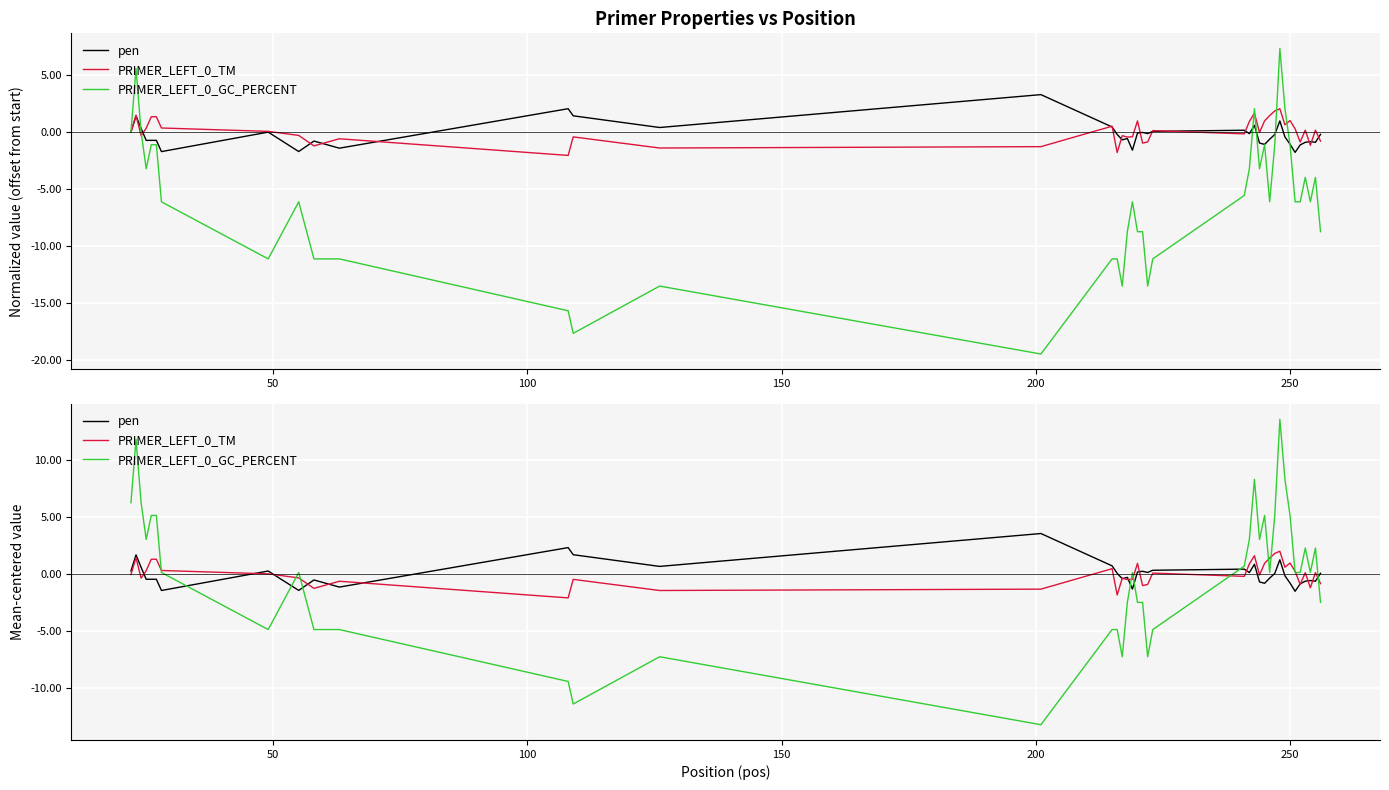

True or false: PRIMER_LEFT_0_TM has more than 0 interior local peaks.

True